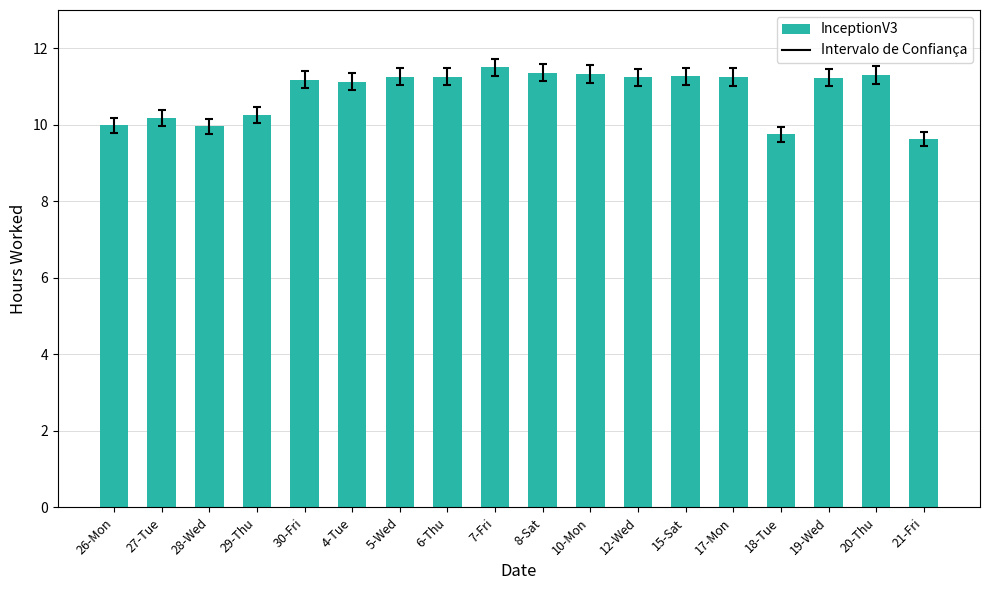

Read the value at 4-Tue.

11.1